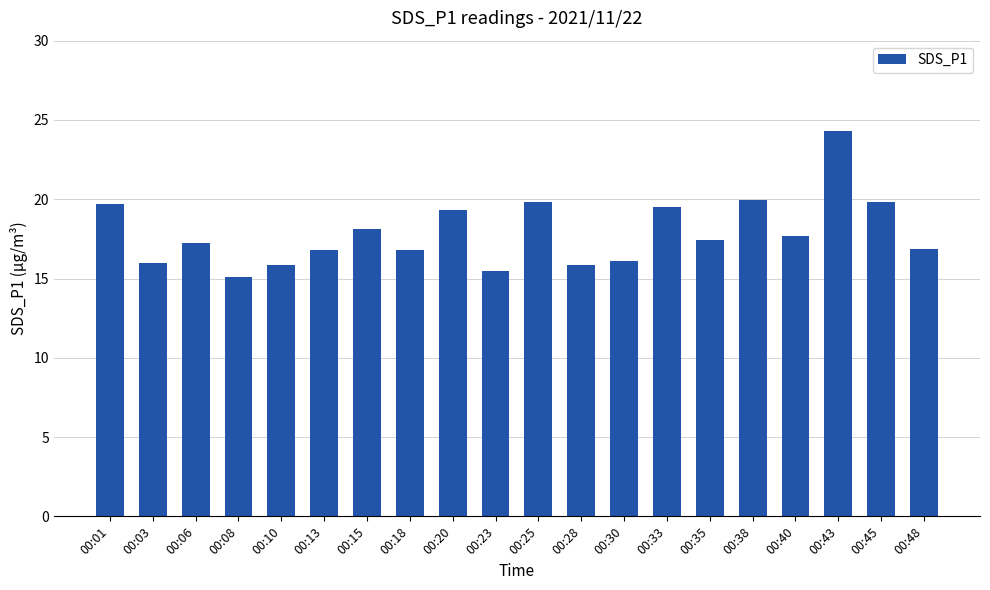

What is the approximate value at 00:23?

15.5